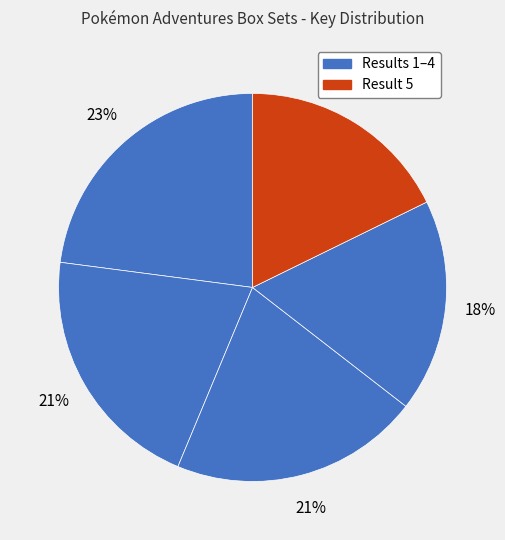

To the nearest percent, what is the difference between the largest and smallest slice percentages?

5%